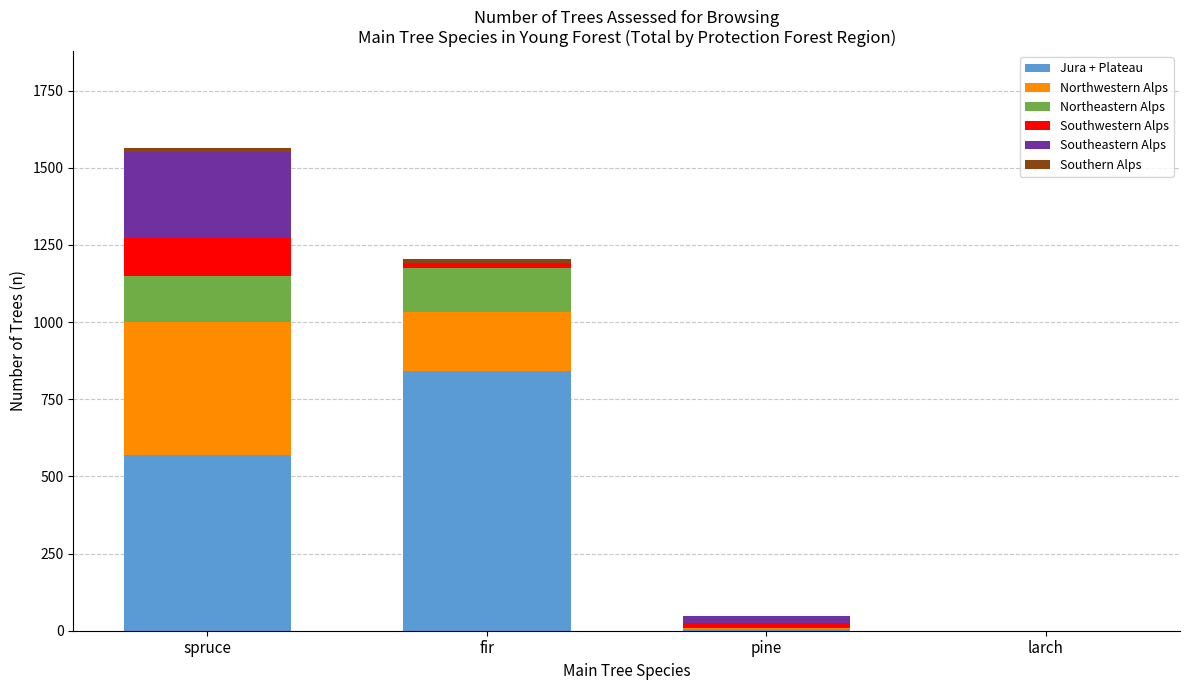

What is the highest value of the Jura + Plateau series?

841